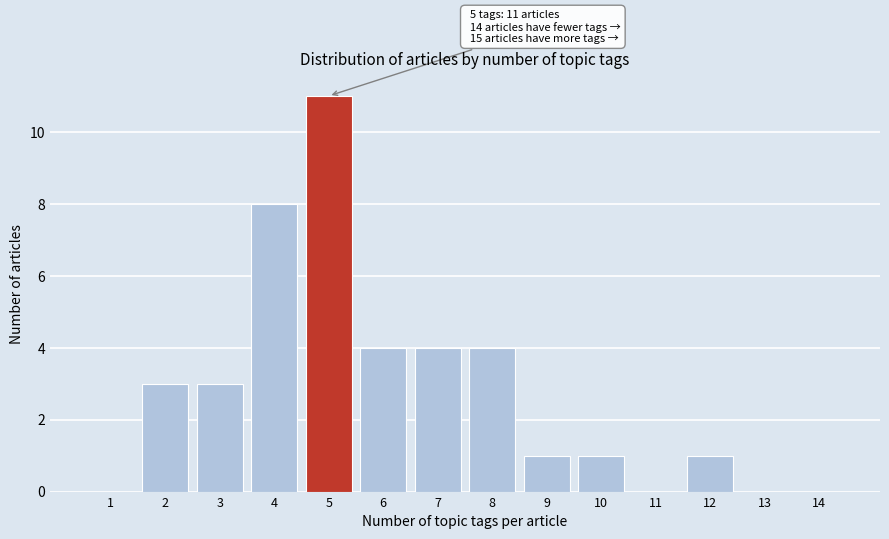

Reading left to right, transcribe all the data shown in this chart.

1=0	2=3	3=3	4=8	5=11	6=4	7=4	8=4	9=1	10=1	11=0	12=1	13=0	14=0